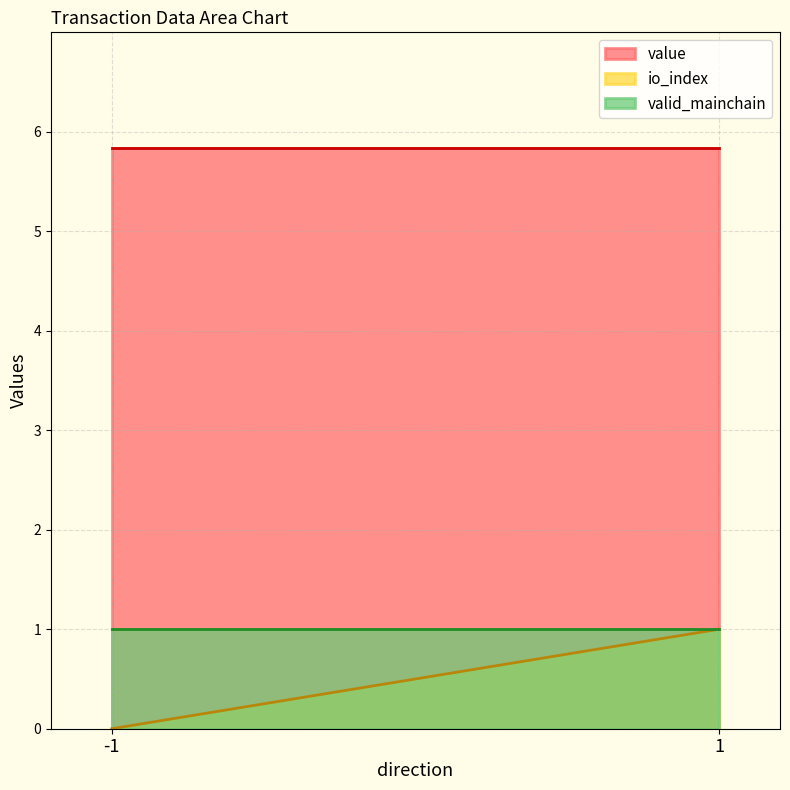

True or false: value has a value of 1.5 at 1.

False